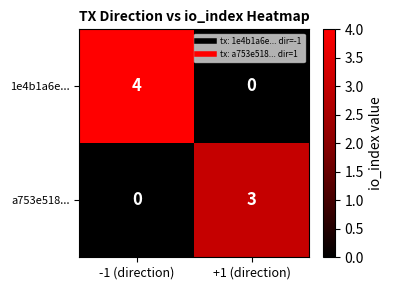

What is the sum of the a753e518... values at -1 (direction) and +1 (direction)?

3